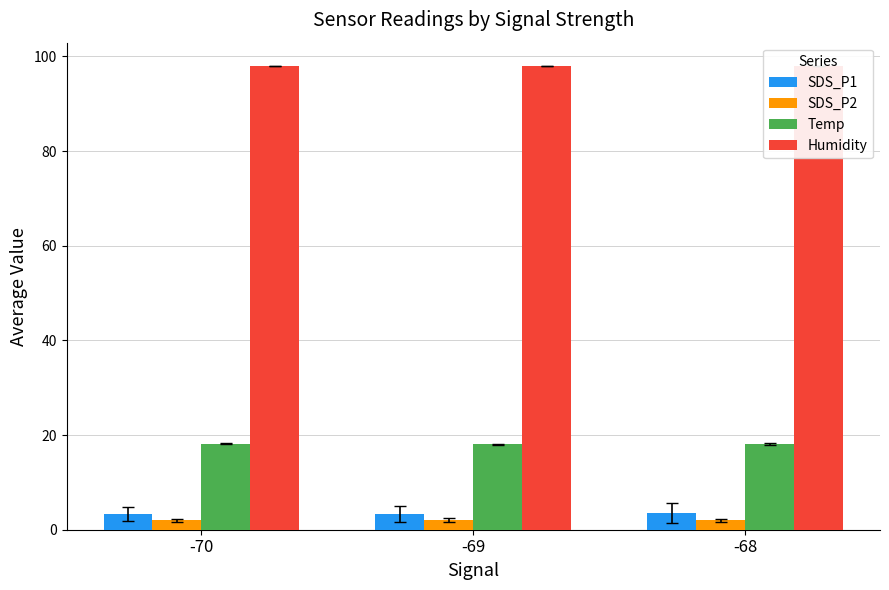

What is the greatest value displayed?

98.0